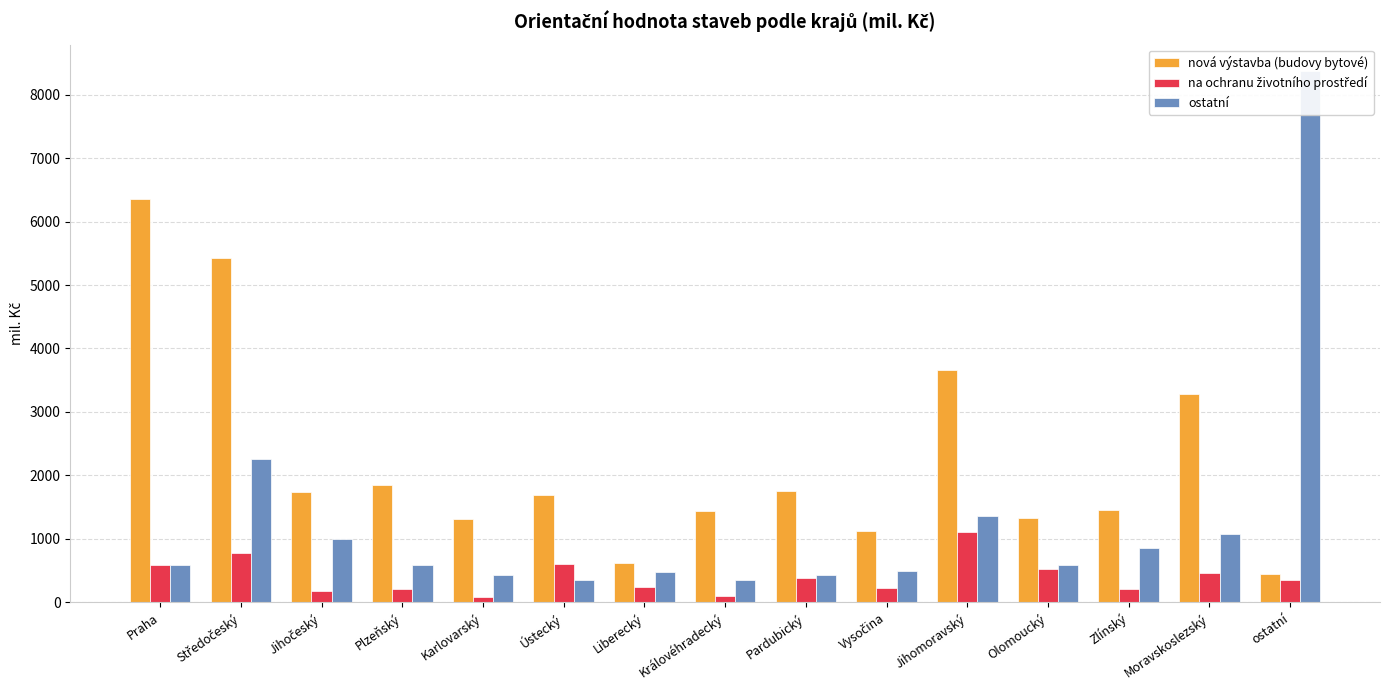

What is the label of the 11th bar from the right?

Karlovarský